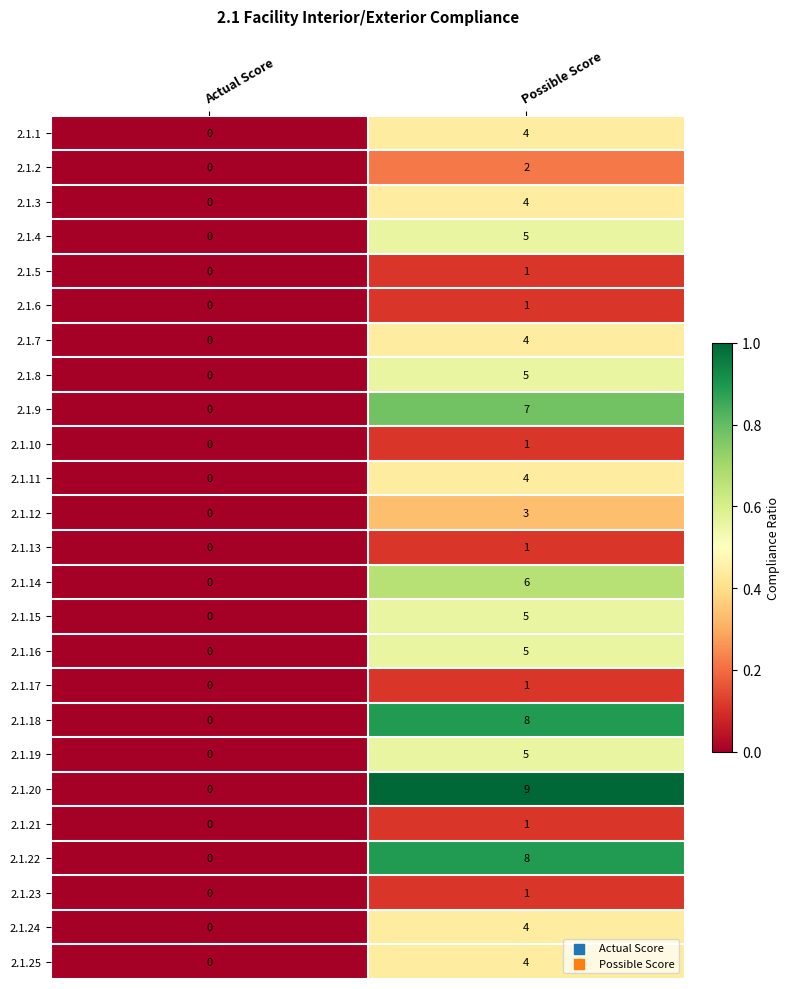

Which series changed the most between Actual Score and Possible Score?

2.1.20